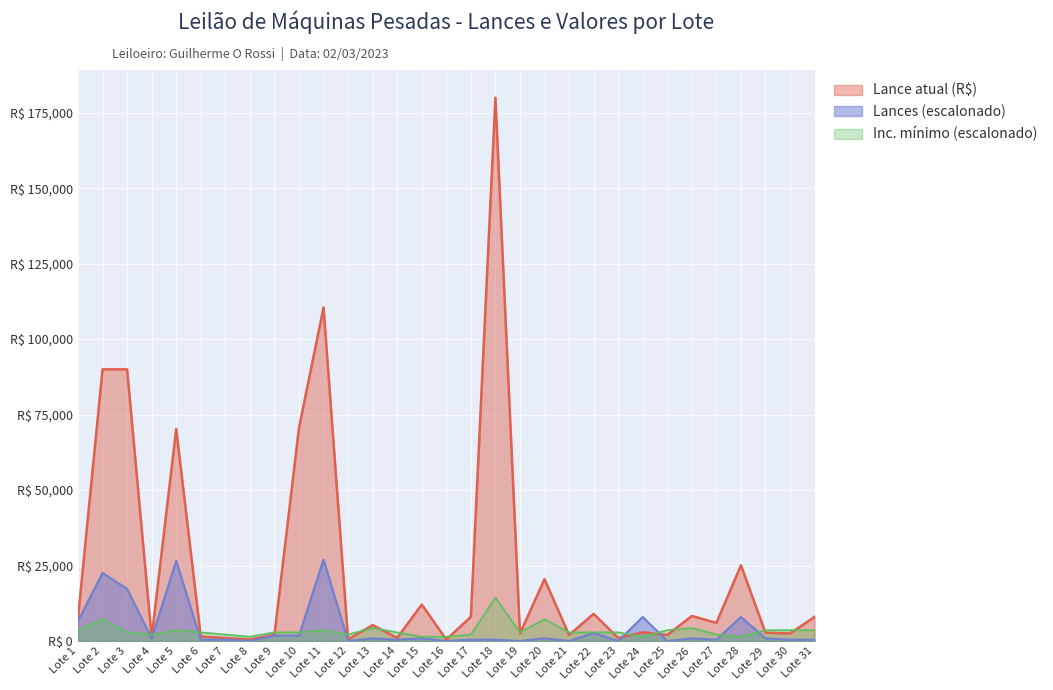

List the series in order of their peak value, lowest first.

Inc. mínimo (escalonado), Lances (escalonado), Lance atual (R$)